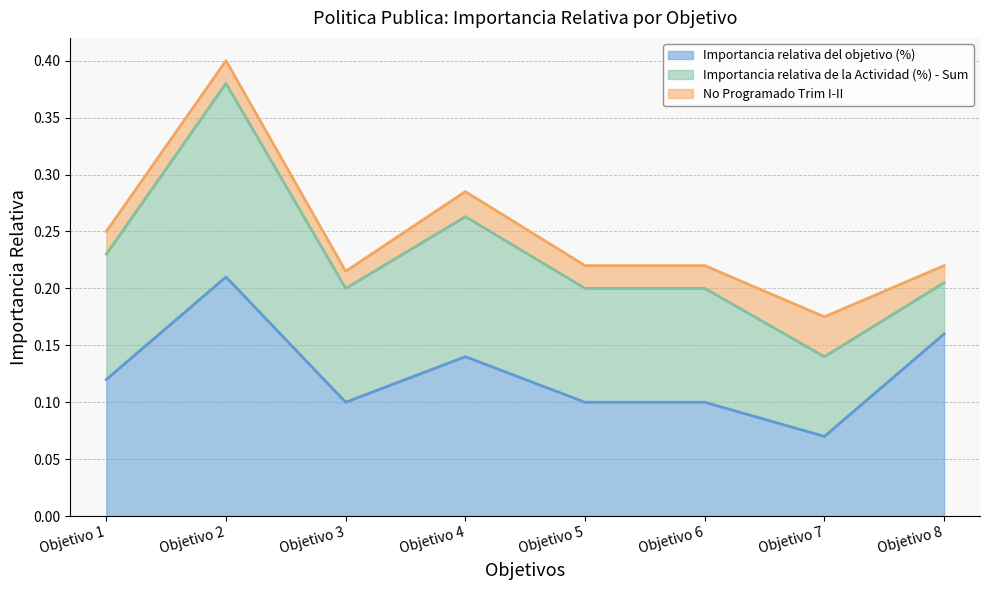

Between Objetivo 5 and Objetivo 8, which series saw the biggest shift?

Importancia relativa del objetivo (%)